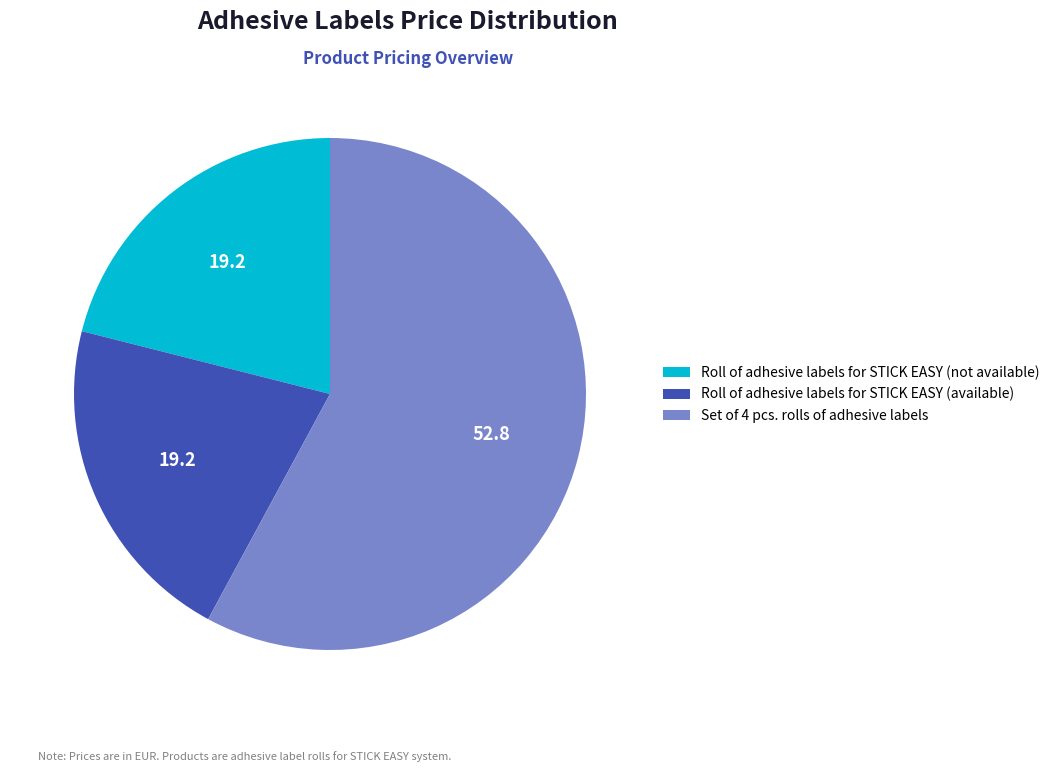

Which slice represents more than half of the pie?

Set of 4 pcs. rolls of adhesive labels